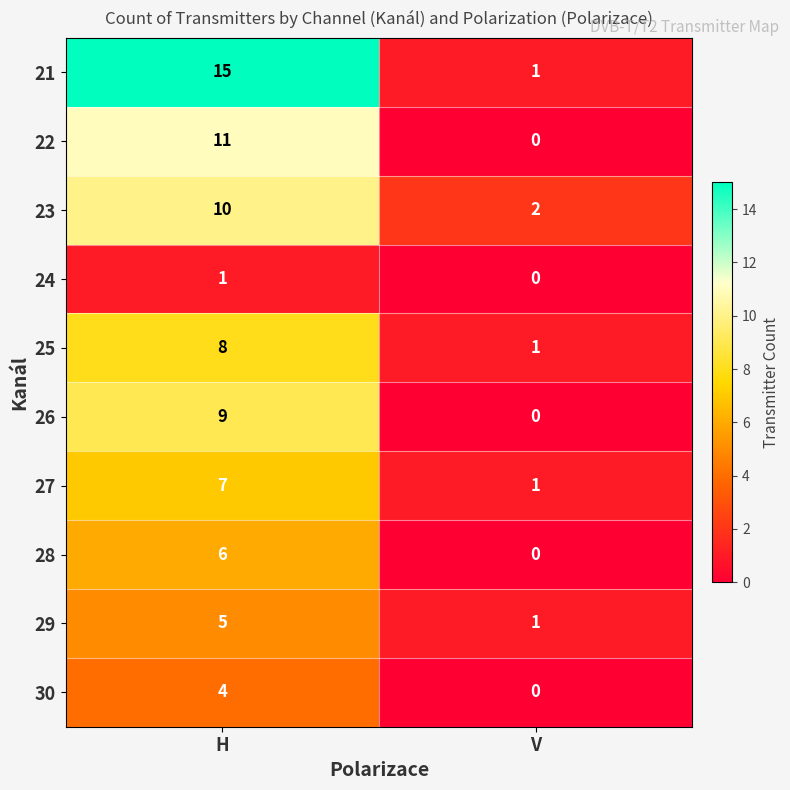

What is the sum of the 29 values at V and H?

6